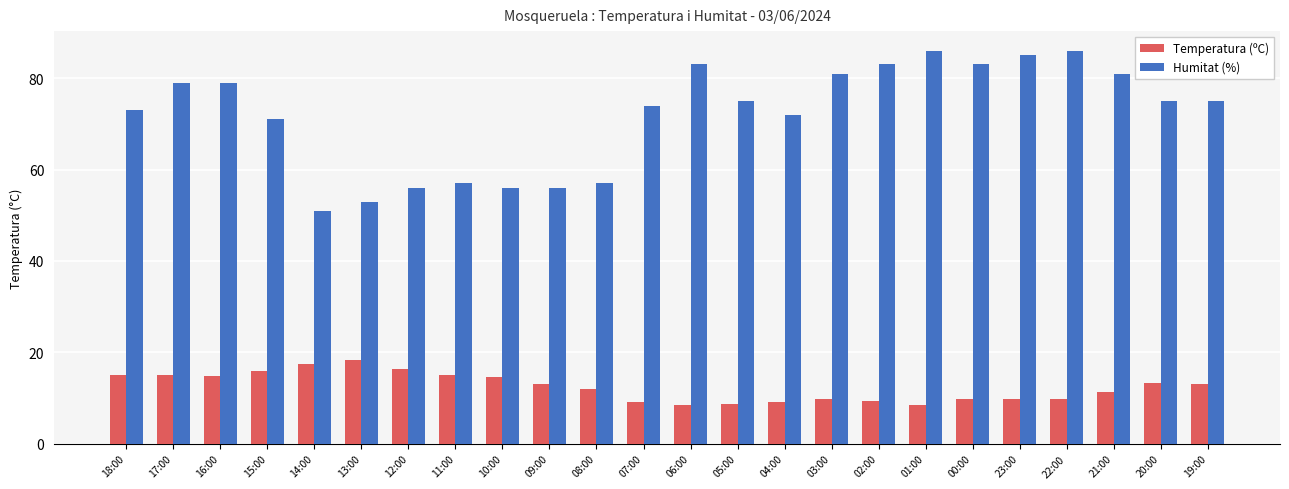

Is the value of Temperatura (ºC) at 15:00 greater than the value of Humitat (%) at 21:00?

No